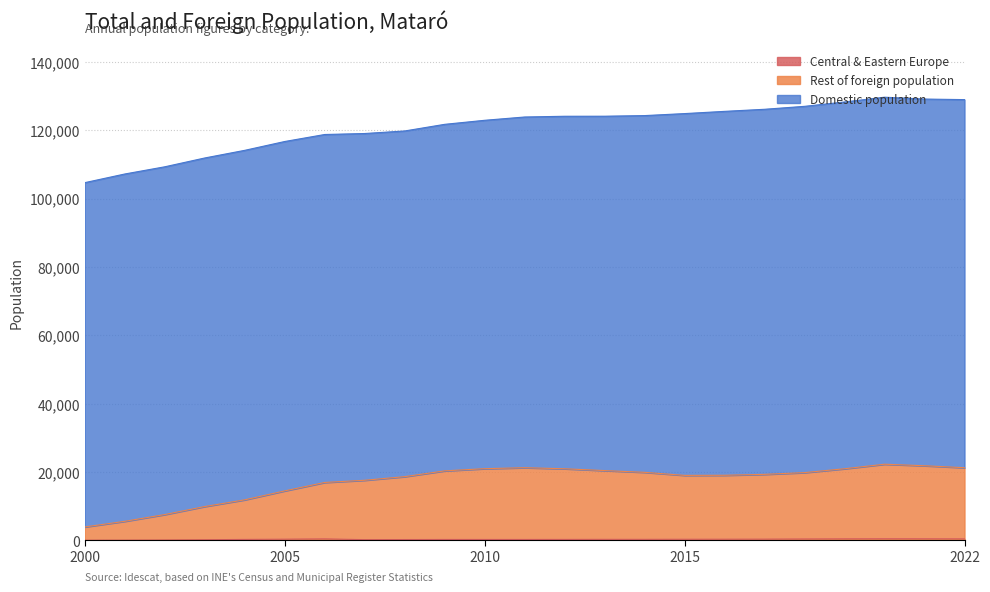

What is the difference between the Foreign population values at 2016 and 2001?

13476